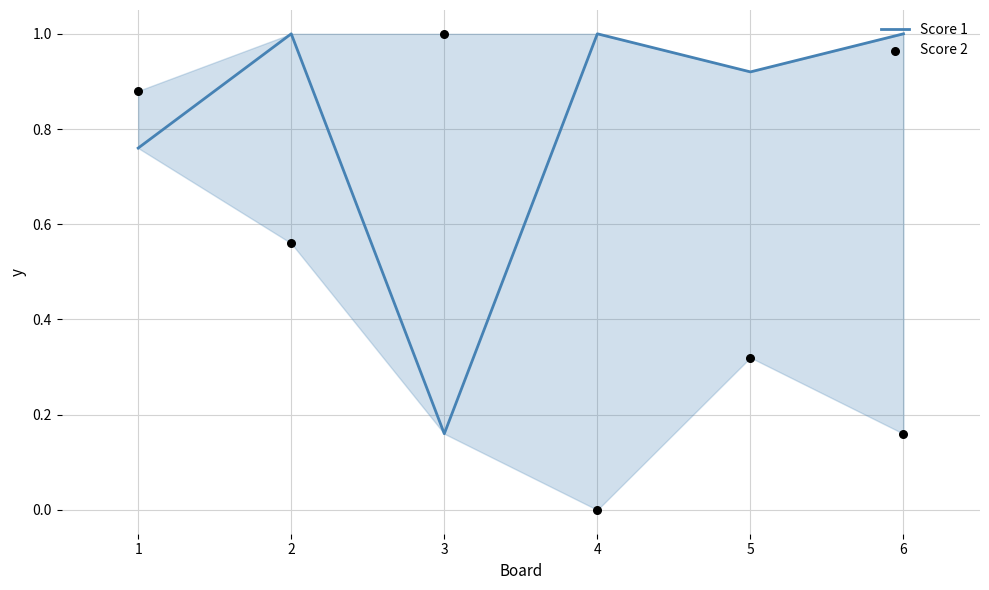

Which series has the largest Y range (max minus min)?

Score 2